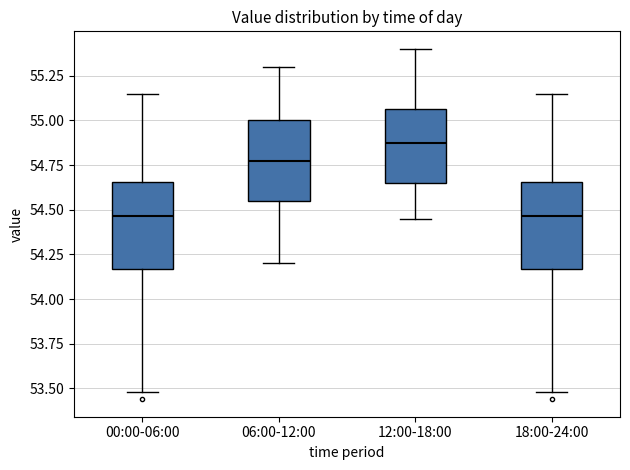

Which box has the highest median line?

12:00-18:00